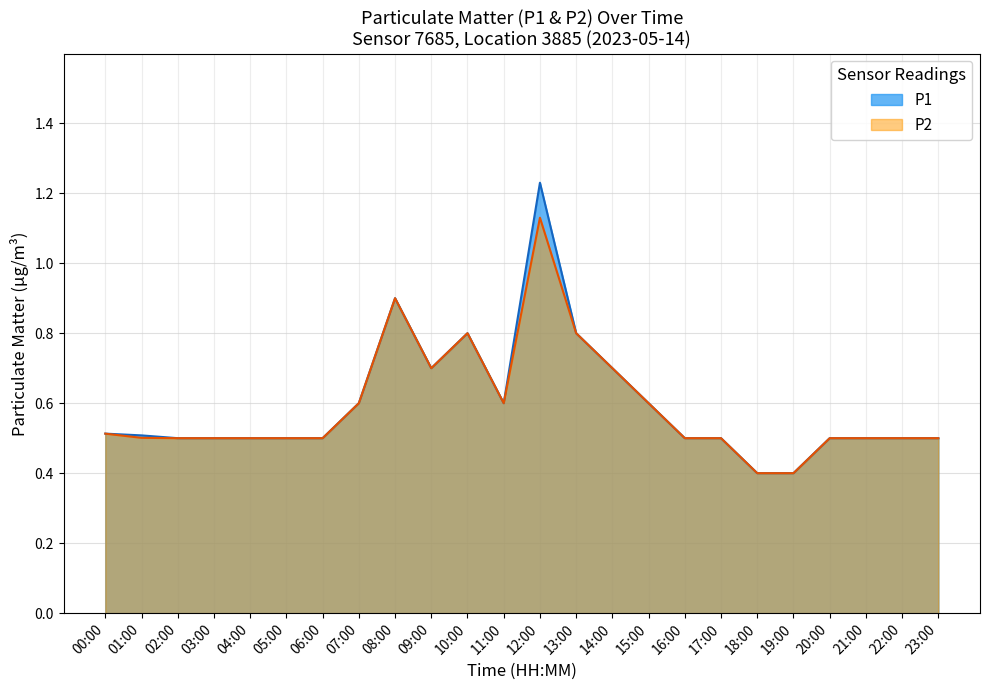

Count the P1 values in the range 0 to 1.

23